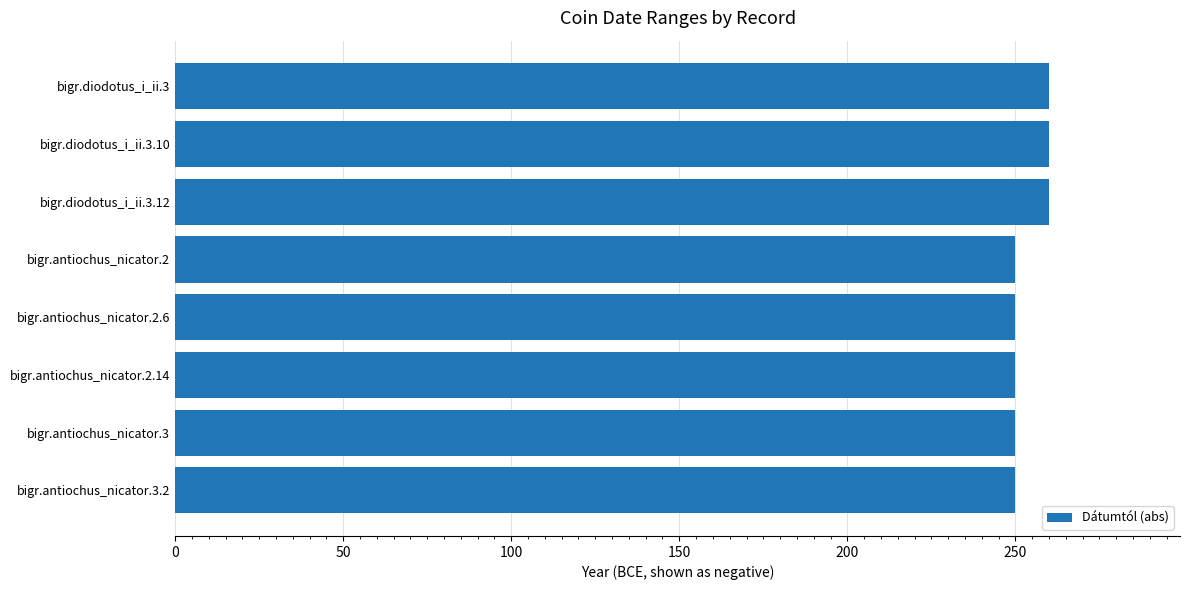

What is the change in value from bigr.antiochus_nicator.3 to bigr.diodotus_i_ii.3.10?

+10